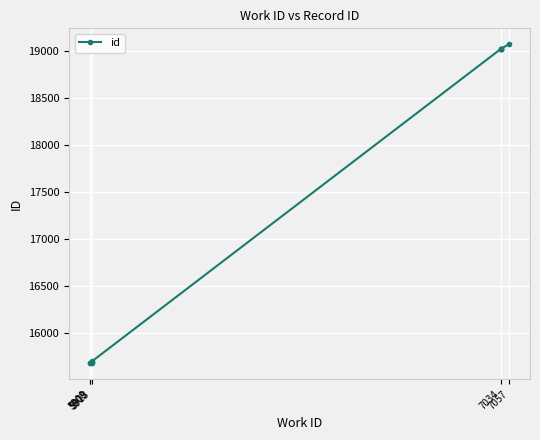

What is the difference between the maximum and second lowest values?

3398